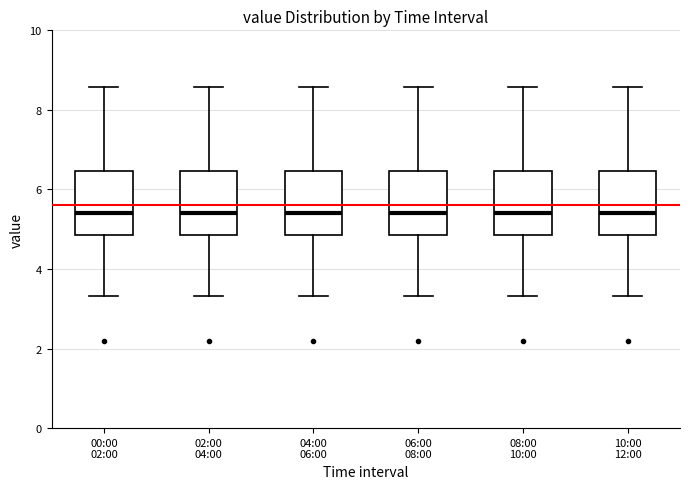

Reading left to right, read every box against the y-axis: the position of its median line, the range the box covers, and the ends of its whiskers. The values are not printed on the chart, so give them approximately, as read against the axis.

00:00 02:00: median 5.4, box 4.8 to 6.4, whiskers 3.4 to 8.6
02:00 04:00: median 5.4, box 4.8 to 6.4, whiskers 3.4 to 8.6
04:00 06:00: median 5.4, box 4.8 to 6.4, whiskers 3.4 to 8.6
06:00 08:00: median 5.4, box 4.8 to 6.4, whiskers 3.4 to 8.6
08:00 10:00: median 5.4, box 4.8 to 6.4, whiskers 3.4 to 8.6
10:00 12:00: median 5.4, box 4.8 to 6.4, whiskers 3.4 to 8.6